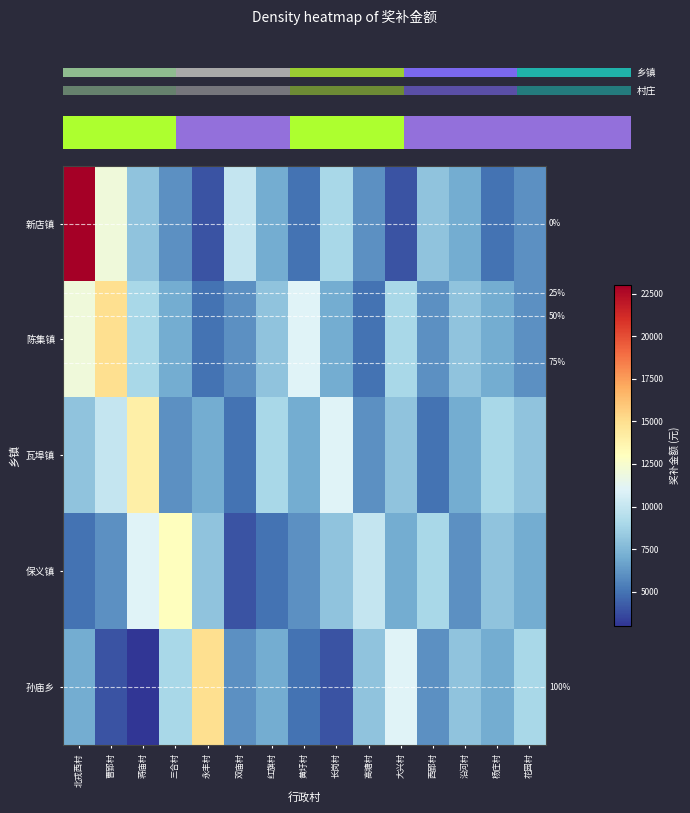

Rank the categories by 新店镇 value from lowest to highest.

永丰村, 大兴村, 黄圩村, 杨庄村, 三合村, 高塘村, 花园村, 红旗村, 沿河村, 蒋庙村, 西郢村, 长岗村, 双庙村, 曹郢村, 北戎西村